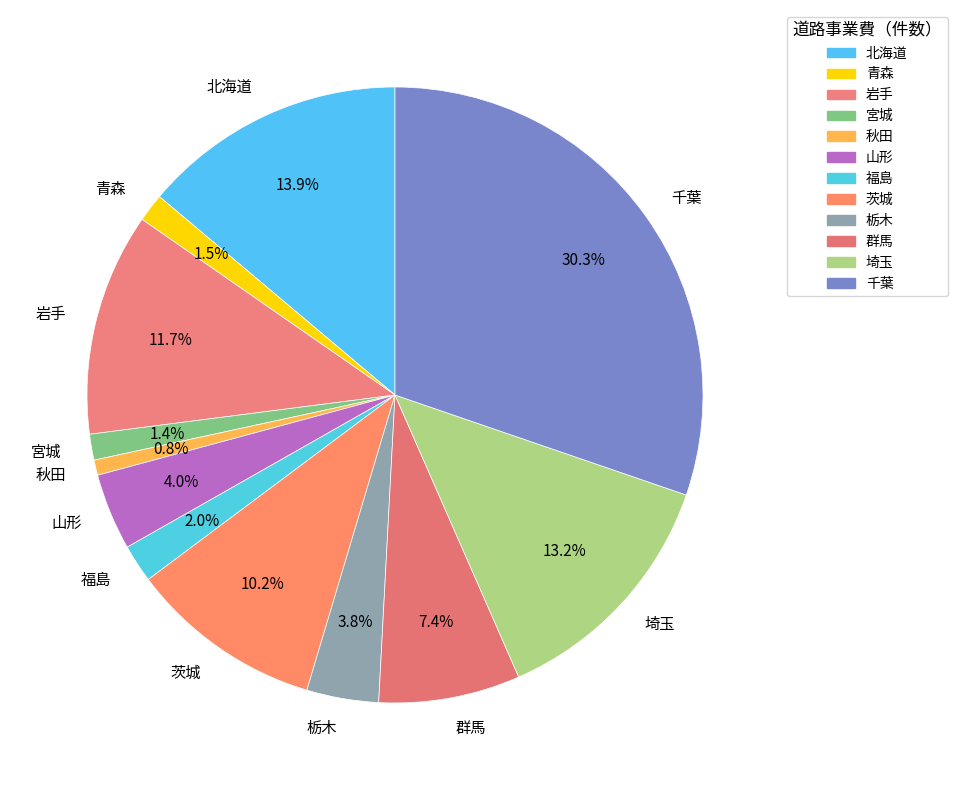

Which slice is the largest?

千葉